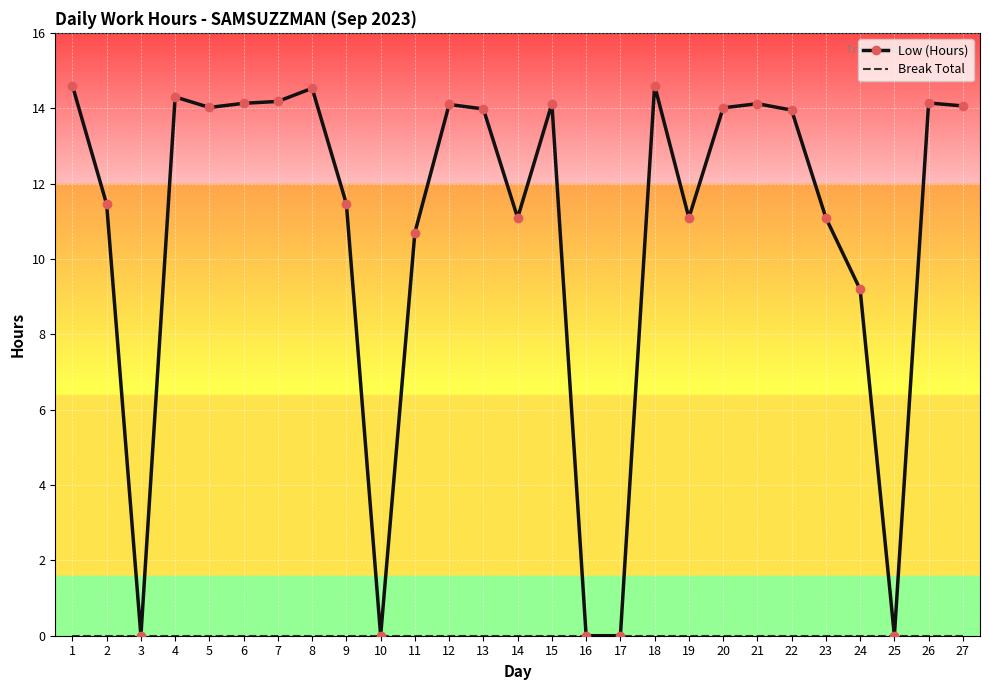

What is the spread (max minus min) of values at 27?

14.1